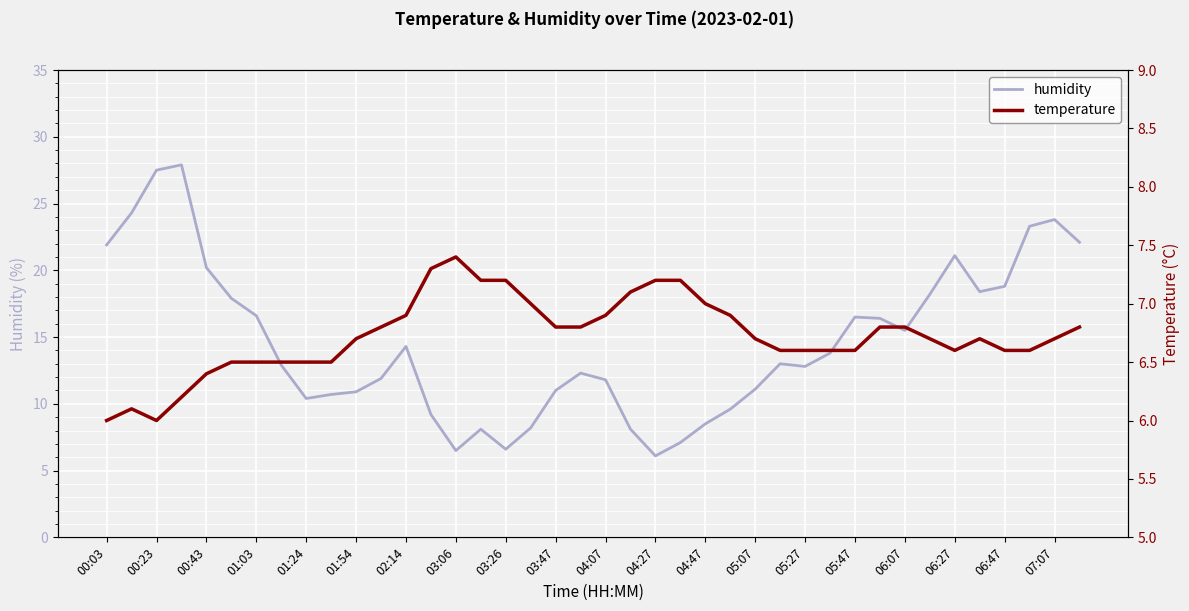

What is the value of the humidity point at the 16th from the left?

8.1